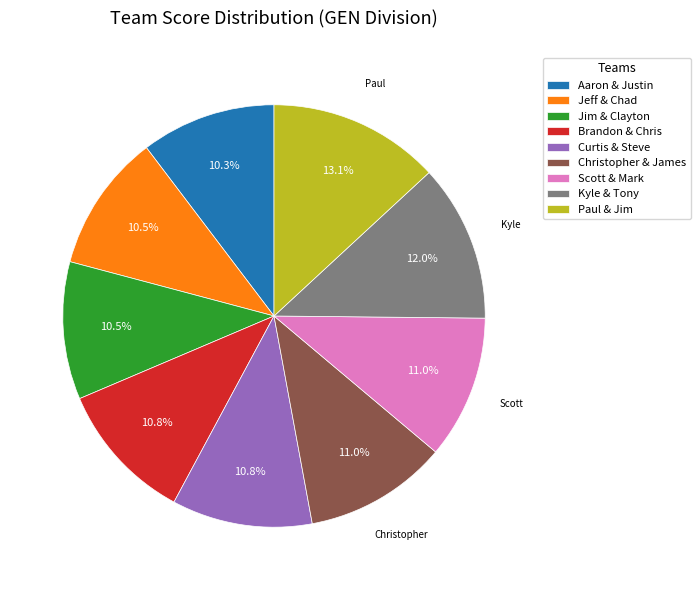

Does any single category account for the majority?

No